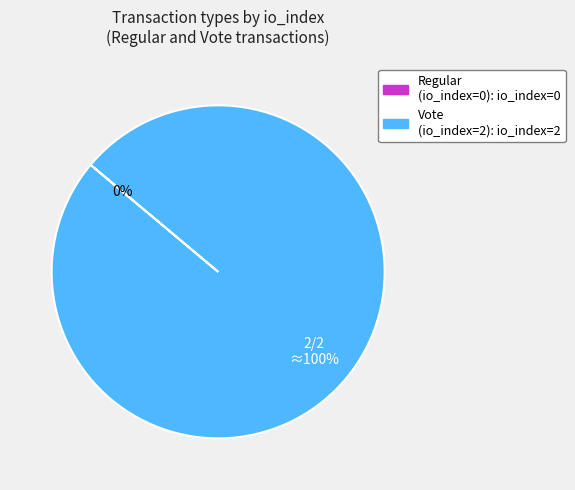

Which category has the biggest portion of the pie?

Vote (io_index=2)